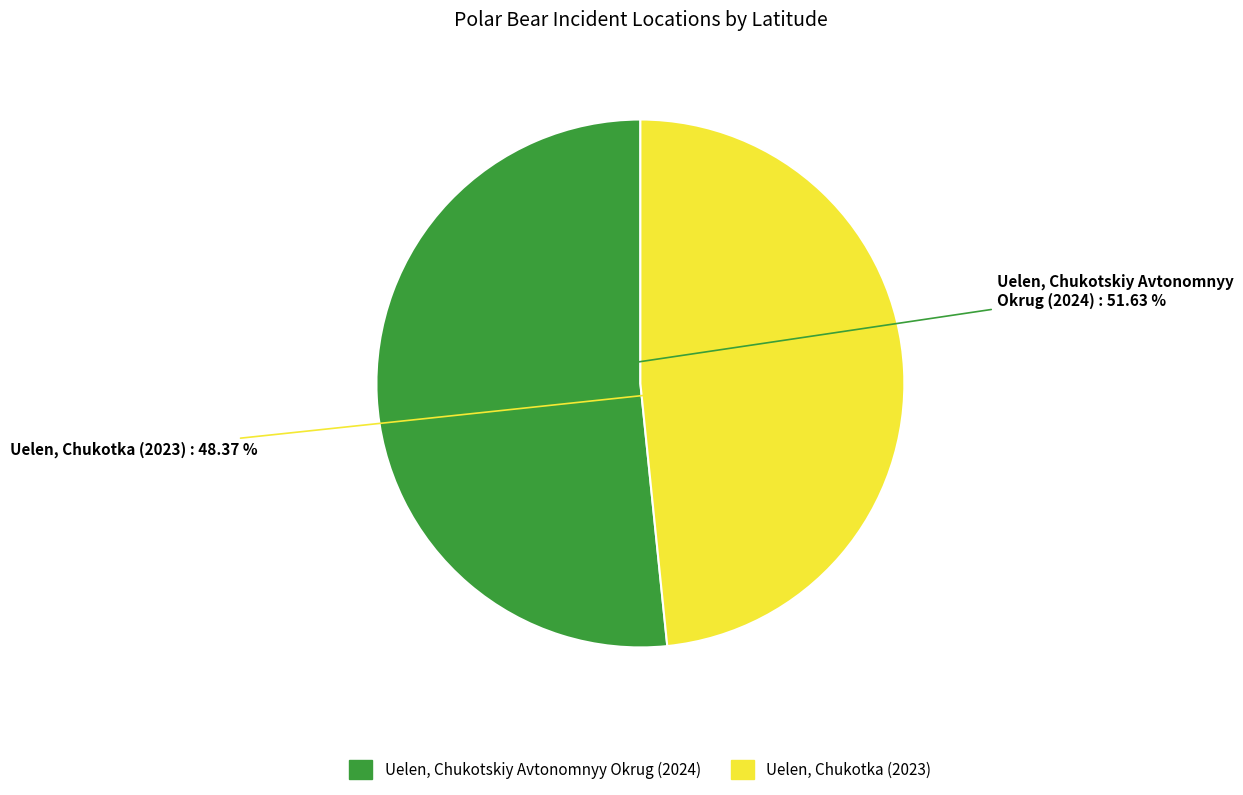

The Uelen, Chukotskiy Avtonomnyy Okrug (2024) slice represents 52% of the pie. True or false?

True